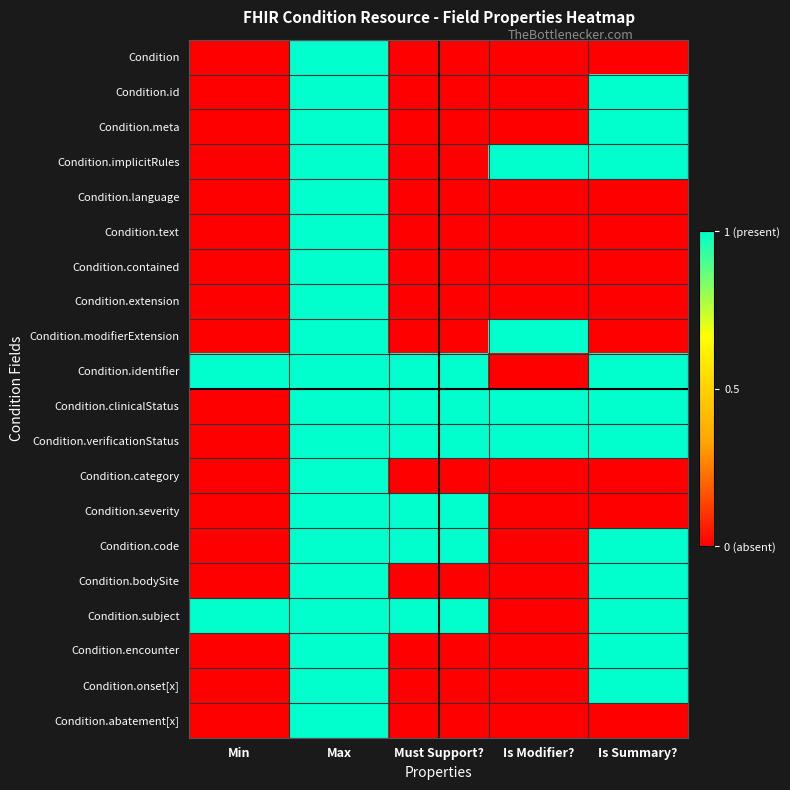

List the series in order of their peak value, lowest first.

Condition, Condition.id, Condition.meta, Condition.implicitRules, Condition.language, Condition.text, Condition.contained, Condition.extension, Condition.modifierExtension, Condition.identifier, Condition.clinicalStatus, Condition.verificationStatus, Condition.category, Condition.severity, Condition.code, Condition.bodySite, Condition.subject, Condition.encounter, Condition.onset[x], Condition.abatement[x]